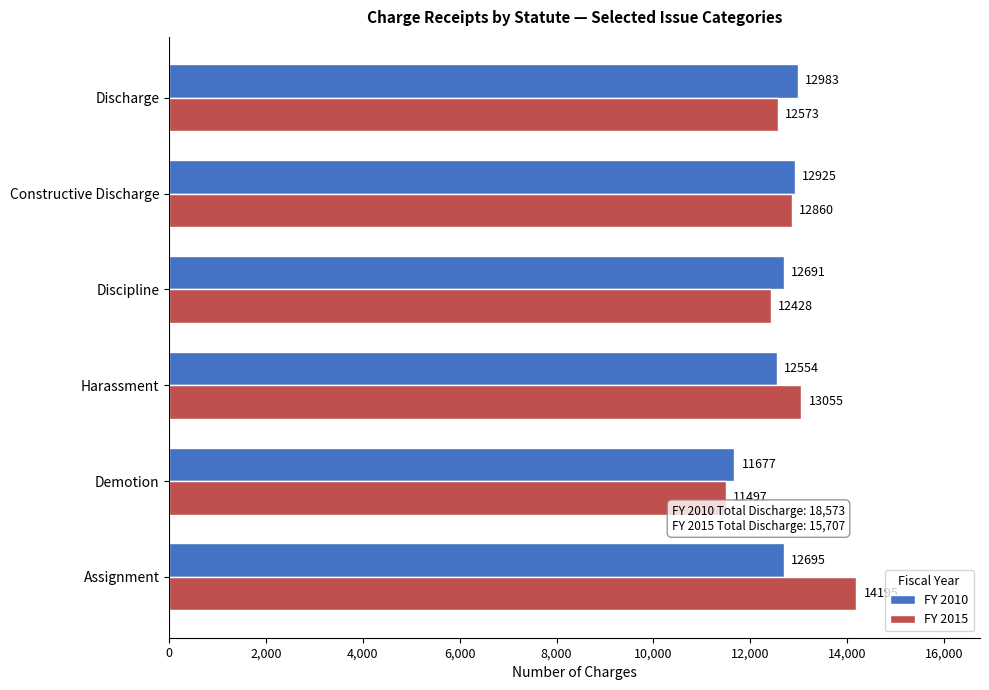

At which category does the chart reach its minimum across all series?

Demotion